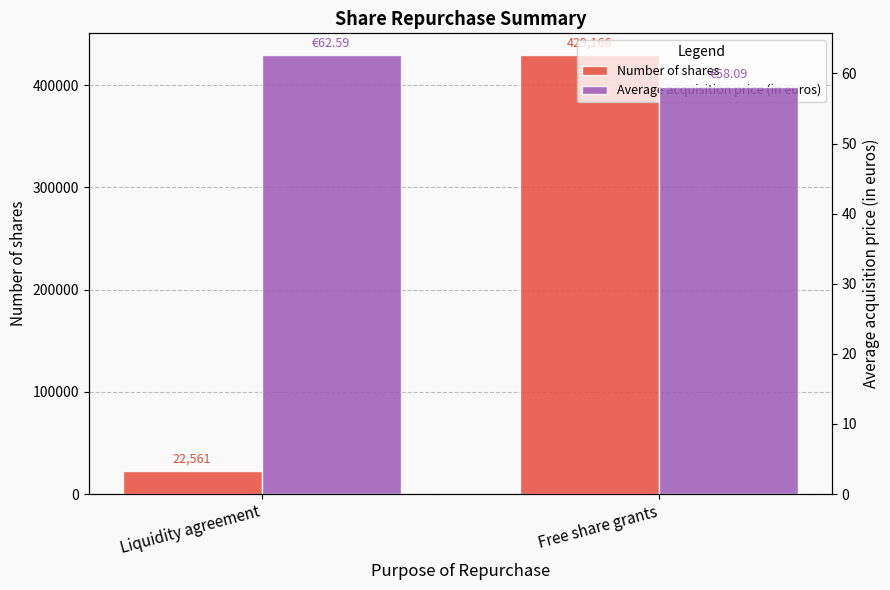

Are the bars grouped side by side (vs. stacked)?

Yes